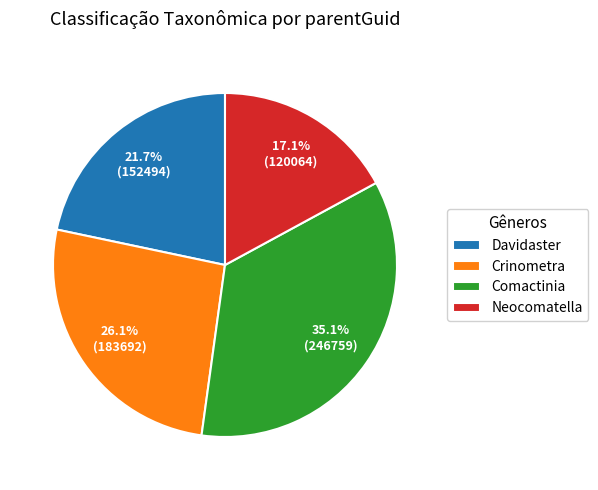

Count the number of slices in the pie.

4